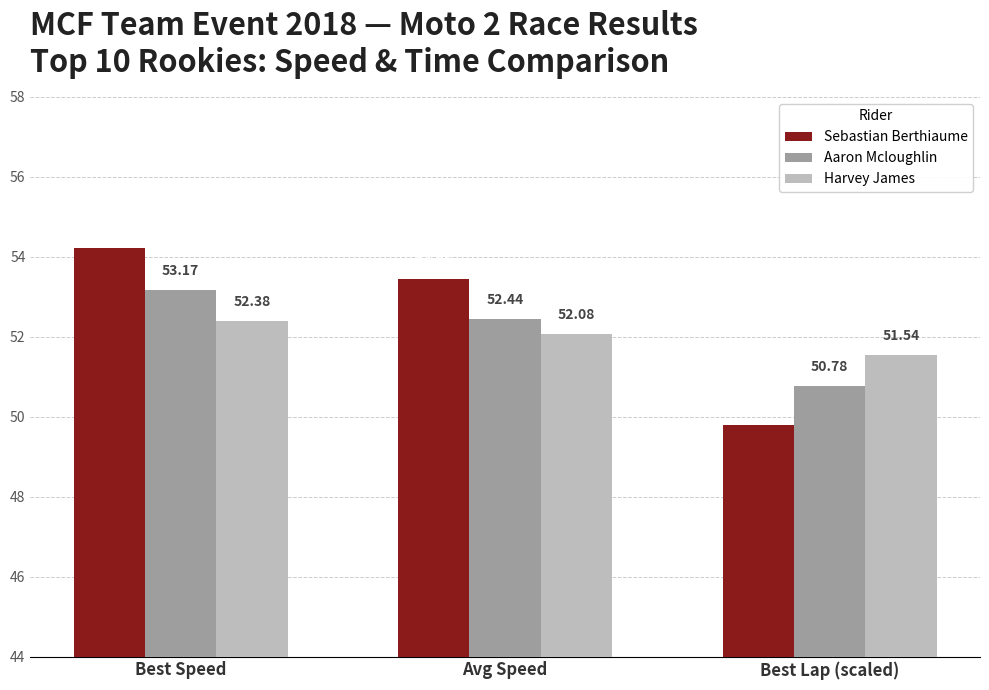

Reading right to left, what are all the values shown in this chart?

Sebastian Berthiaume: 49.8	53.5	54.2
Aaron Mcloughlin: 50.8	52.4	53.2
Harvey James: 51.5	52.1	52.4